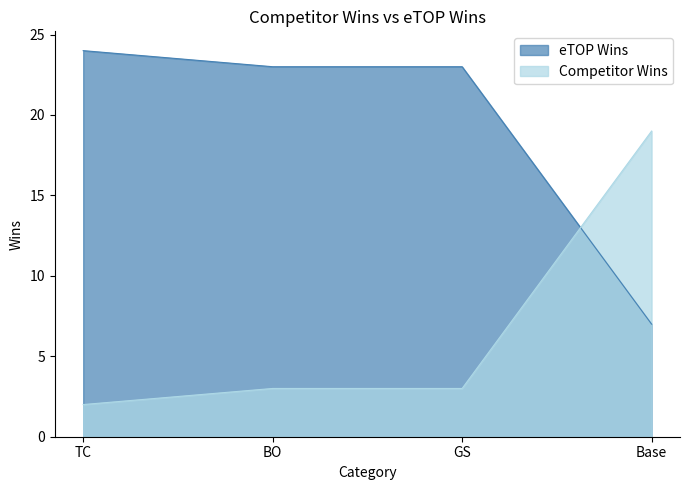

Rank the series by their maximum value, from lowest to highest.

Competitor Wins, eTOP Wins